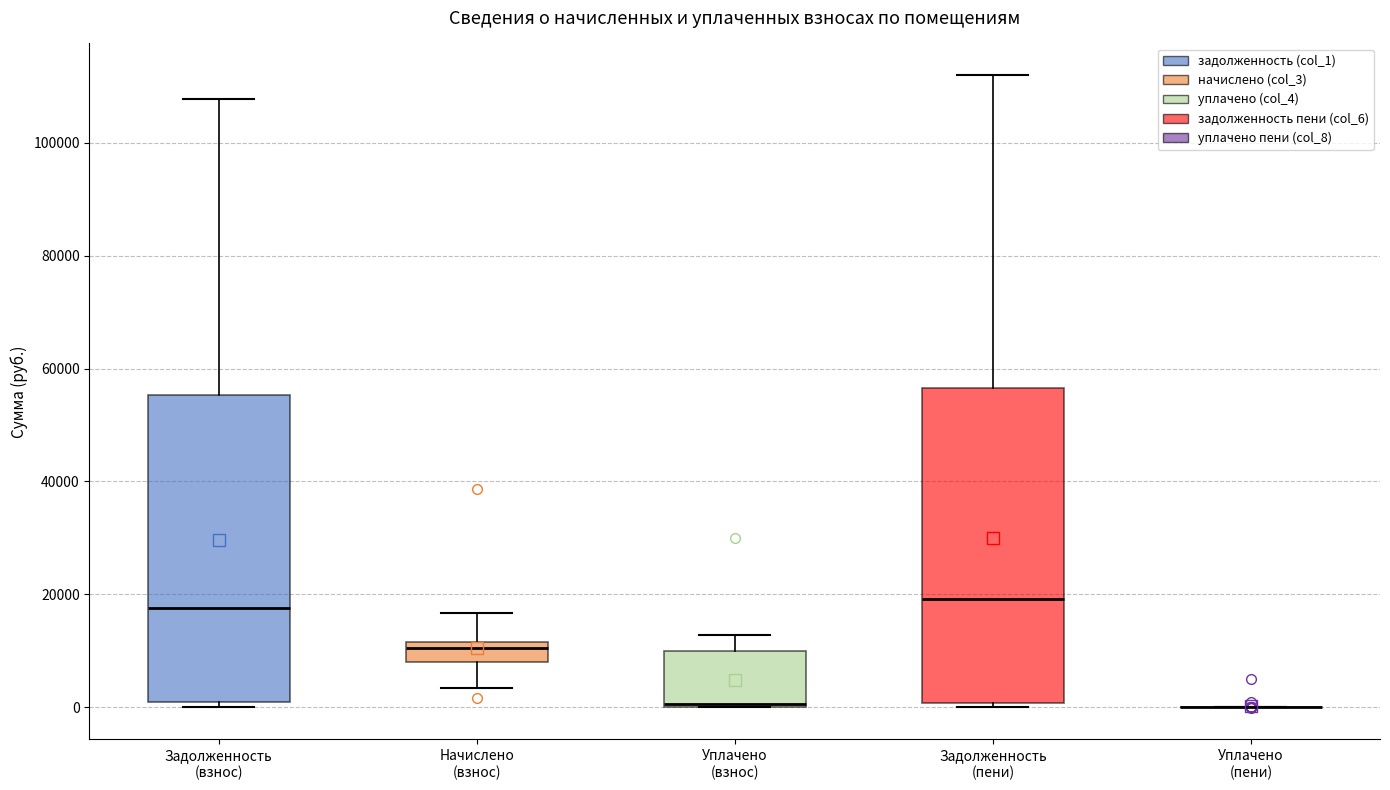

Reading left to right, read every box against the y-axis: the position of its median line, the range the box covers, and the ends of its whiskers. The values are not printed on the chart, so give them approximately, as read against the axis.

Задолженность (взнос): median 18000, box 0 to 56000, whiskers 0 (just below the box's lower edge) to 108000
Начислено (взнос): median 10000, box 8000 to 12000, whiskers 4000 to 16000
Уплачено (взнос): median 0 (just above the box's lower edge), box 0 to 10000, whiskers 0 to 12000
Задолженность (пени): median 20000, box 0 to 56000, whiskers 0 (just below the box's lower edge) to 112000
Уплачено (пени): box collapsed to a line at 0, whiskers 0 to 0